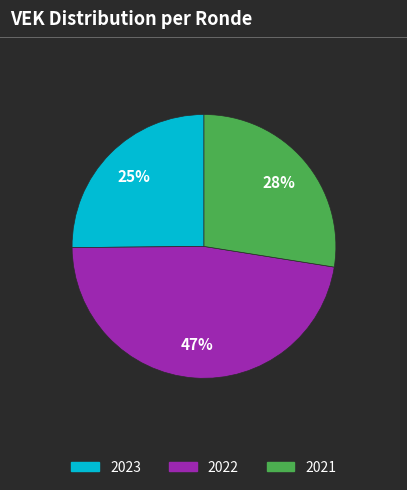

To the nearest percent, what is the difference between the largest and smallest slice percentages?

22%